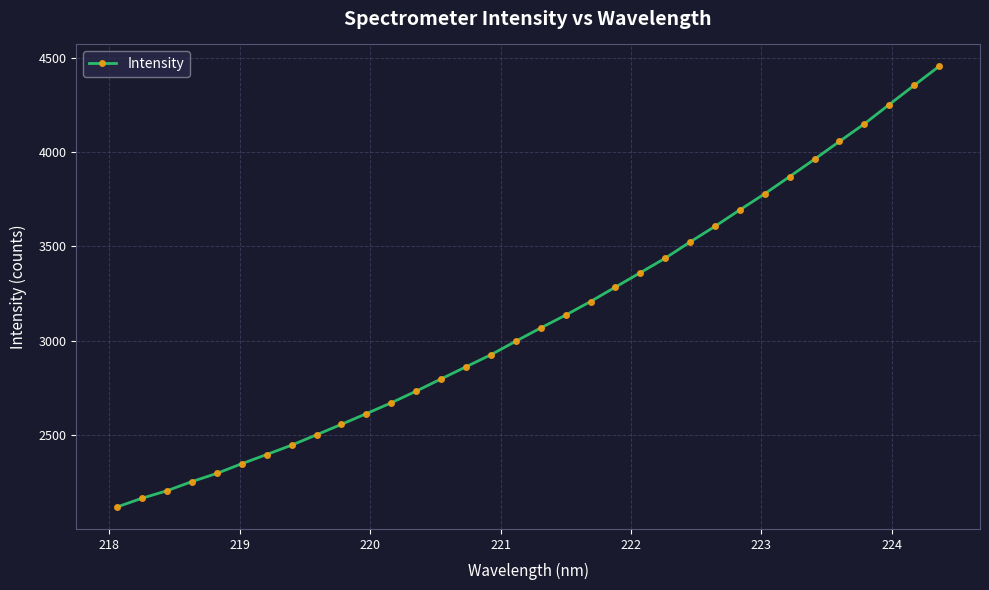

What is the smallest value displayed?

2117.1